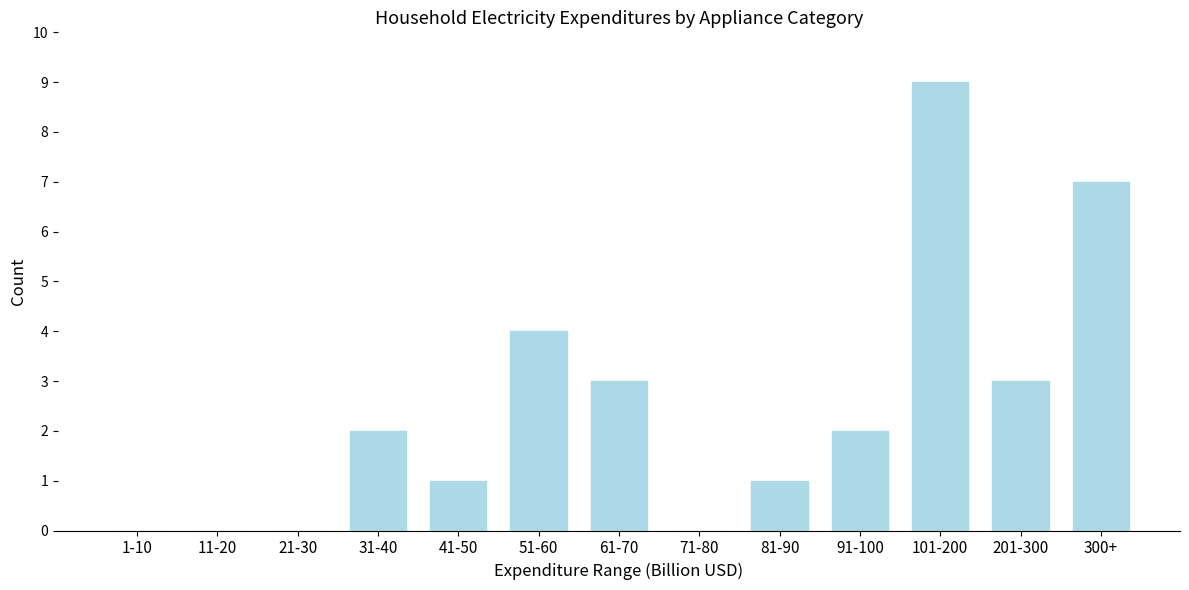

Reading right to left, transcribe all the data shown in this chart.

300+=7	201-300=3	101-200=9	91-100=2	81-90=1	71-80=0	61-70=3	51-60=4	41-50=1	31-40=2	21-30=0	11-20=0	1-10=0